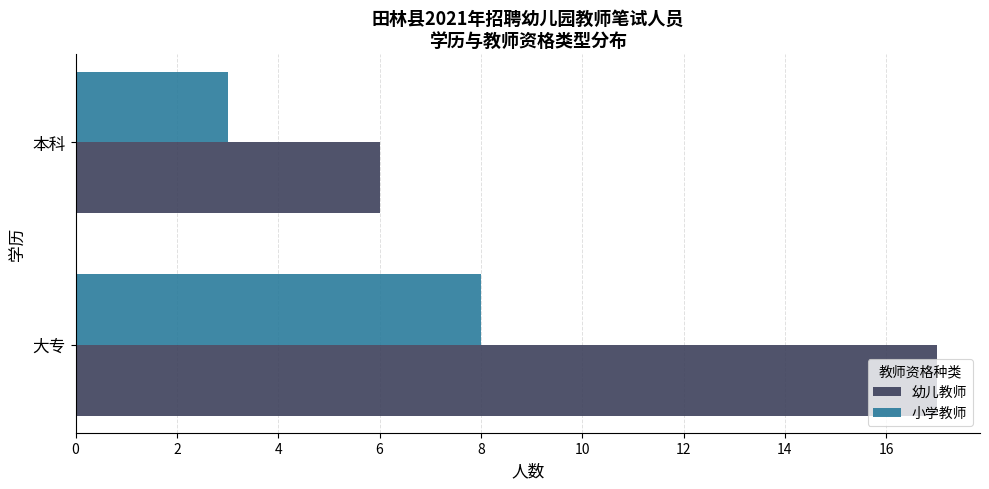

True or false: 幼儿教师 has a value of 6 at 本科.

True